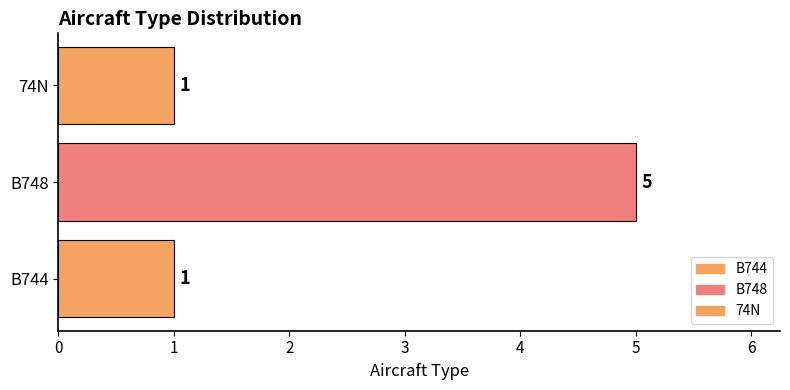

Count the number of categories in the chart.

1